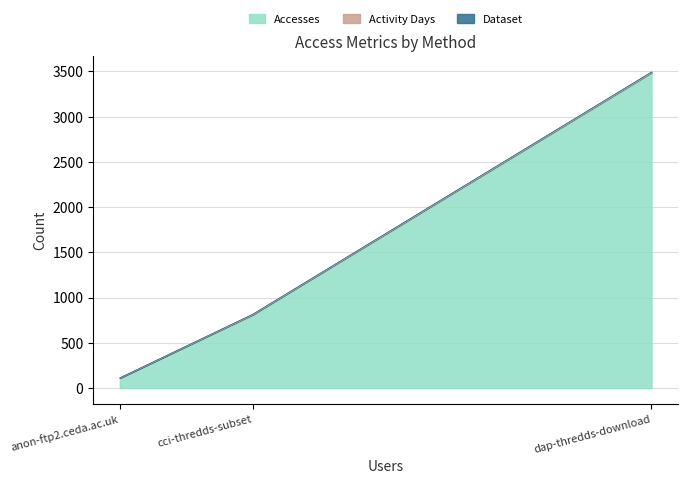

Between dap-thredds-download and anon-ftp2.ceda.ac.uk, which series saw the biggest shift?

Accesses